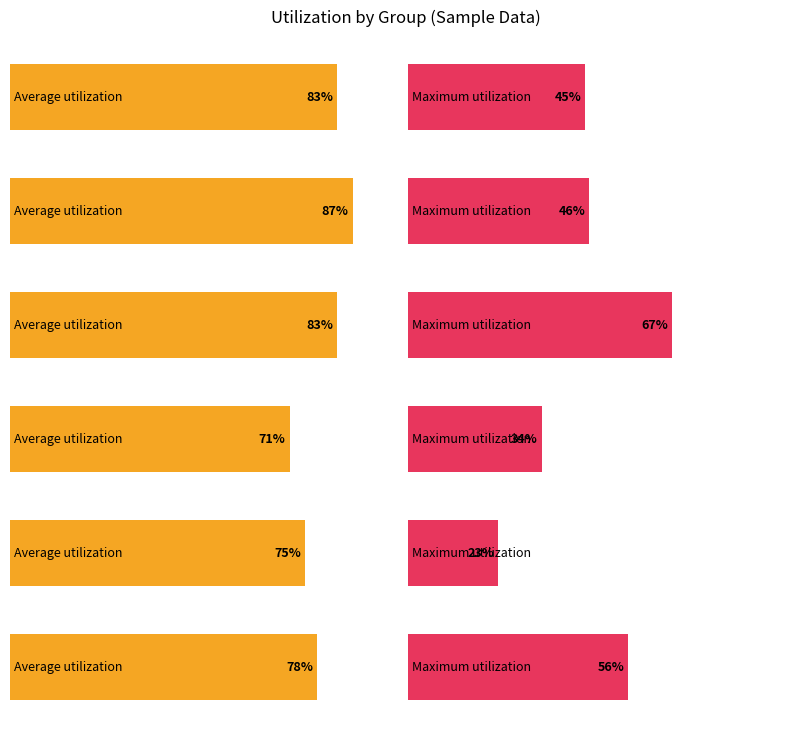

Which series has the largest range (max minus min)?

Maximum utilization